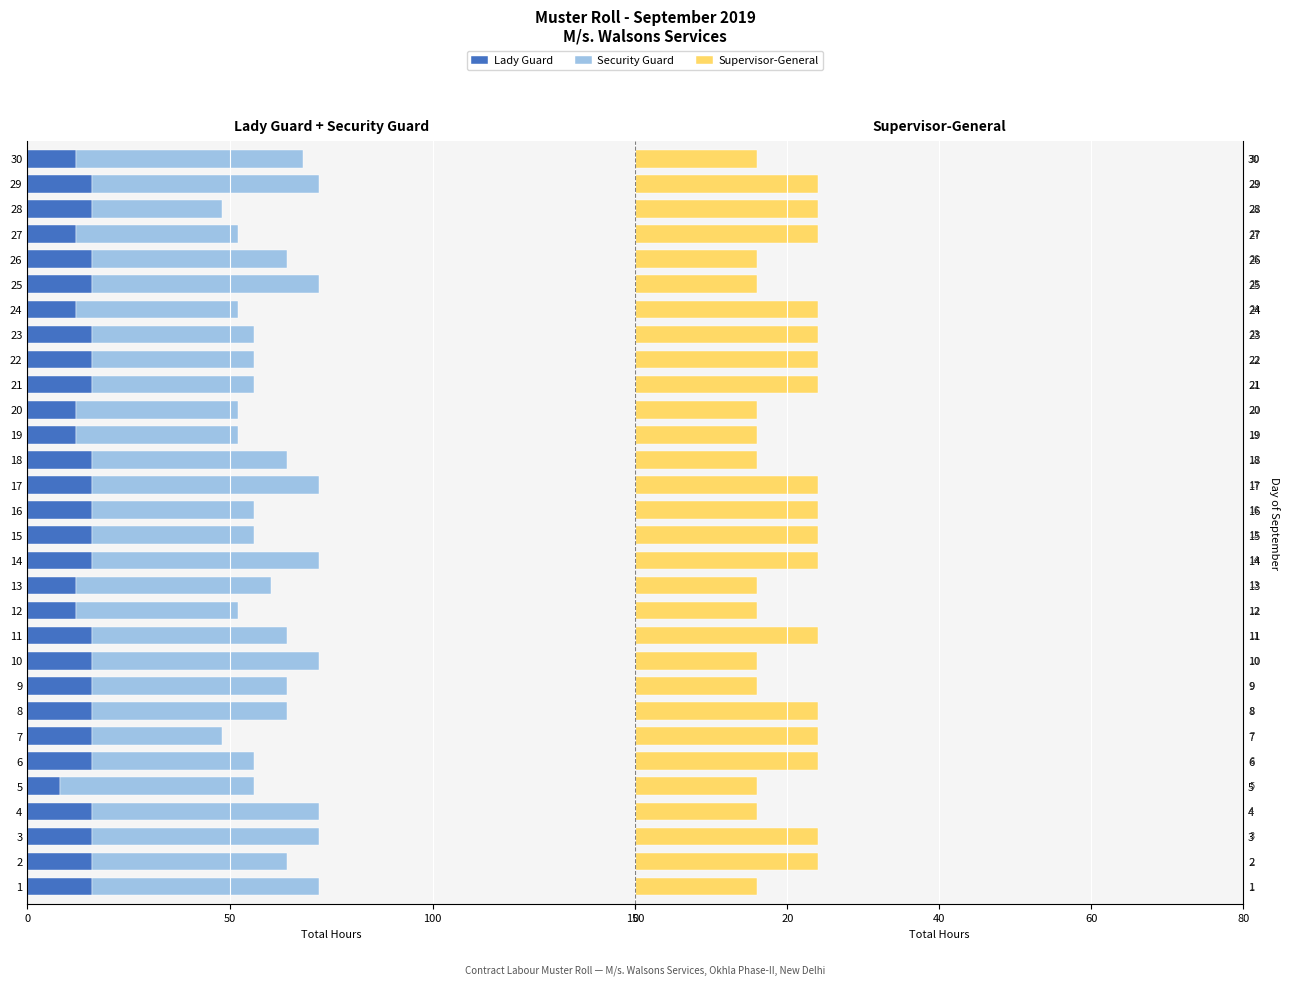

Is it true that Supervisor-General equals 12 at 17?

False